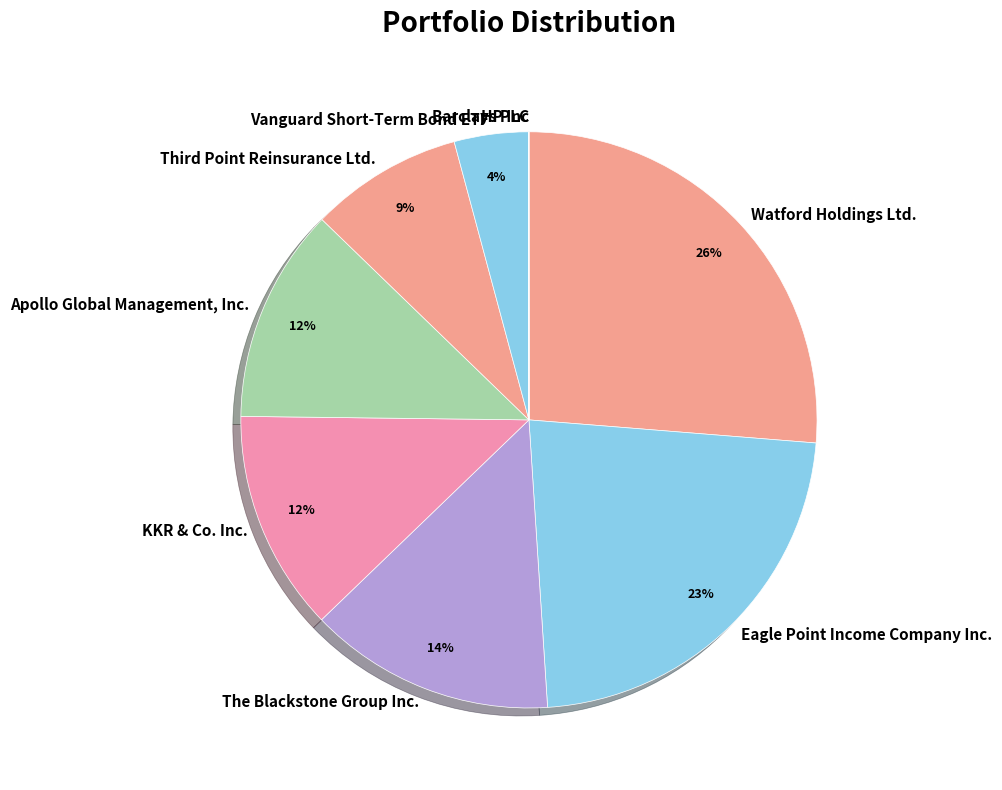

Is there a majority slice in this chart?

No